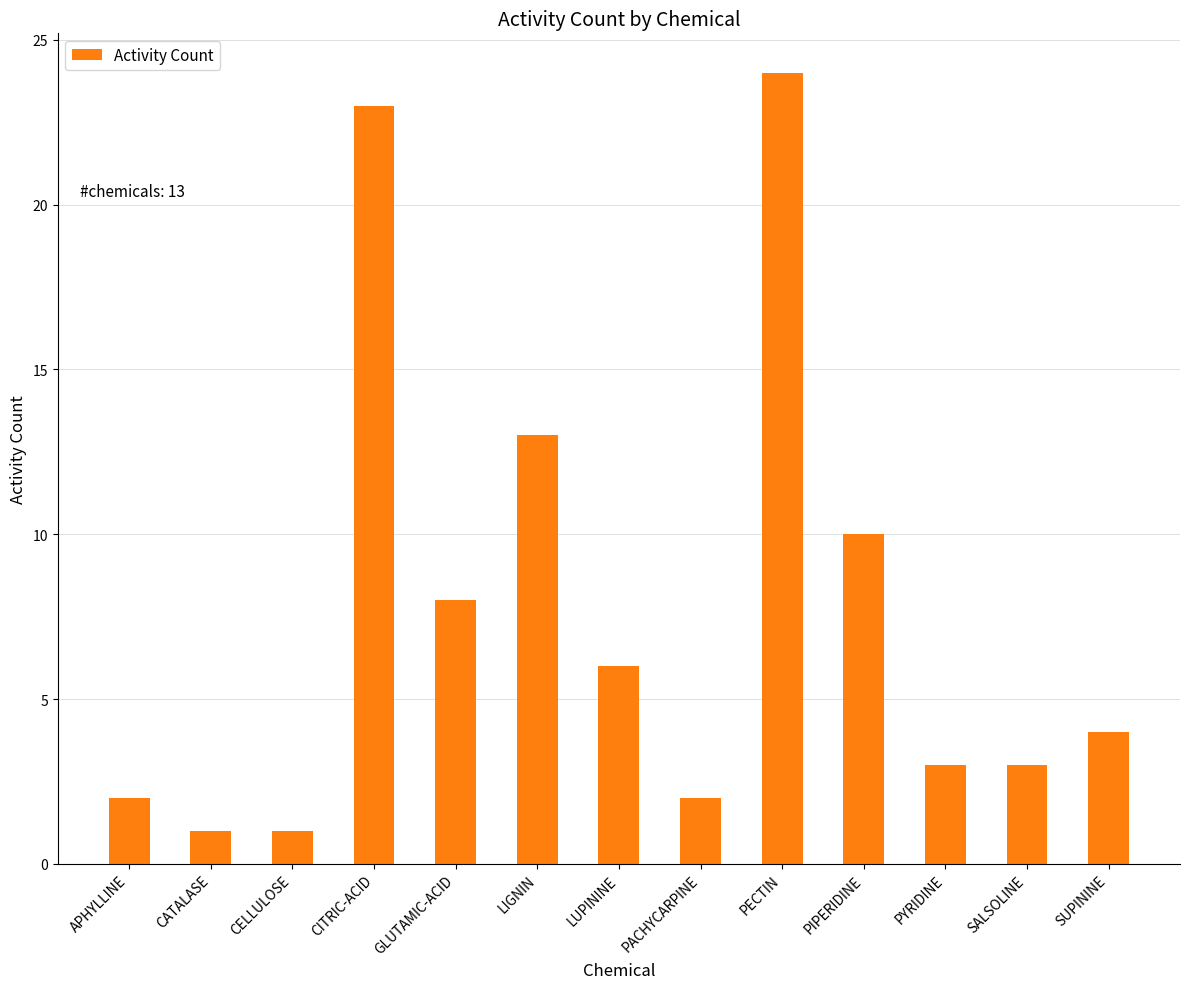

Where does the data first go above 4?

CITRIC-ACID